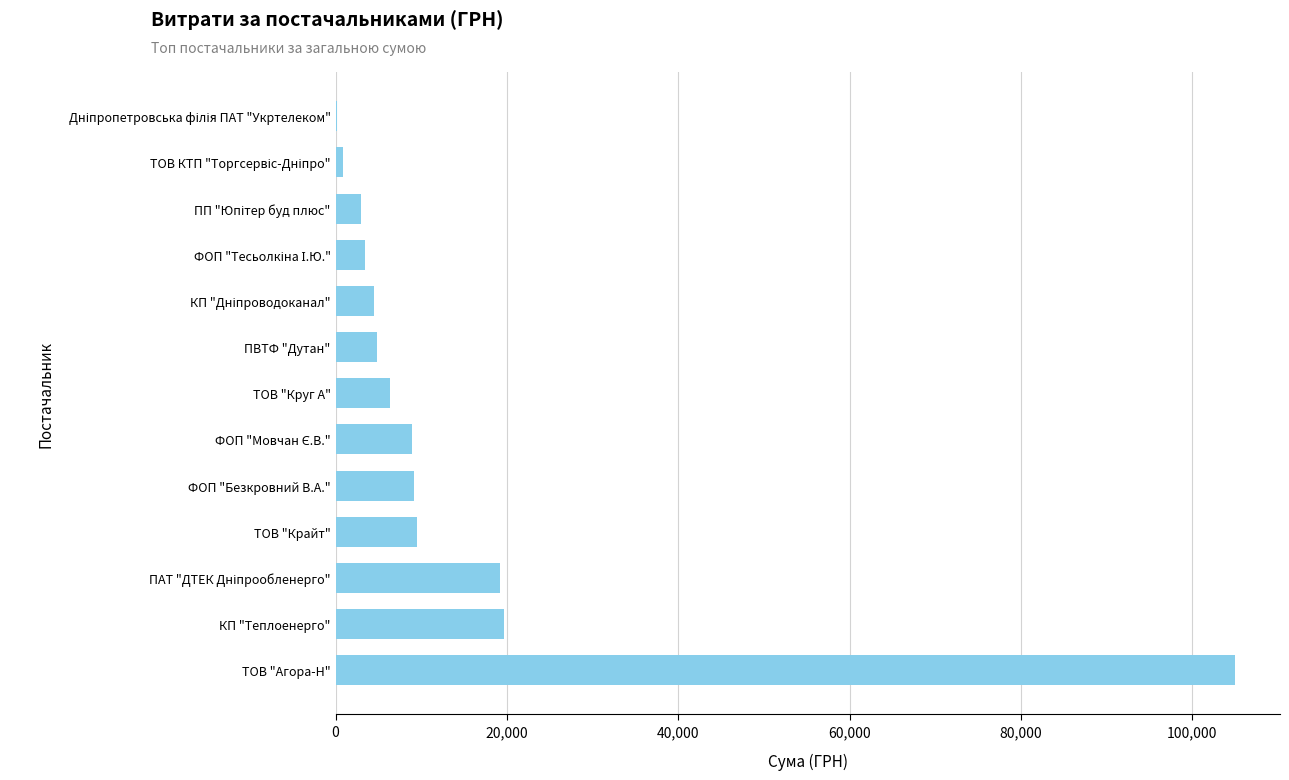

Between ПВТФ "Дутан" and ФОП "Безкровний В.А.", which is larger?

ФОП "Безкровний В.А."